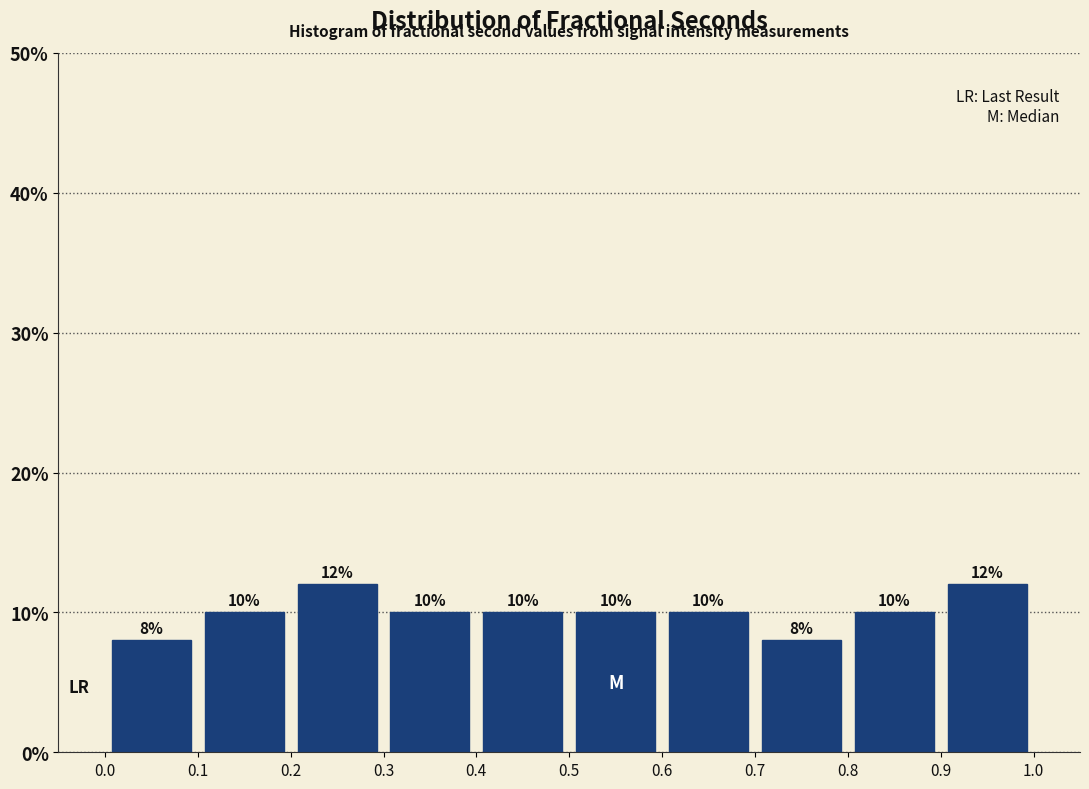

Reading left to right, transcribe this chart: for each bar, give the range it covers on the x-axis and its height.

0.0 to 0.1: 8
0.1 to 0.2: 10
0.2 to 0.3: 12
0.3 to 0.4: 10
0.4 to 0.5: 10
0.5 to 0.6: 10
0.6 to 0.7: 10
0.7 to 0.8: 8
0.8 to 0.9: 10
0.9 to 1.0: 12